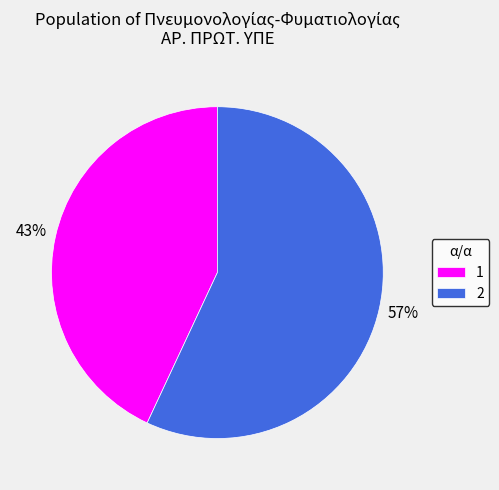

What percentage is the 1 slice, to the nearest percent?

43%